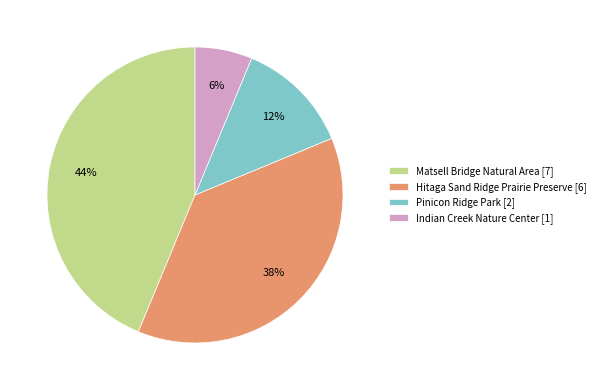

Between Matsell Bridge Natural Area and Hitaga Sand Ridge Prairie Preserve, which is larger?

Matsell Bridge Natural Area